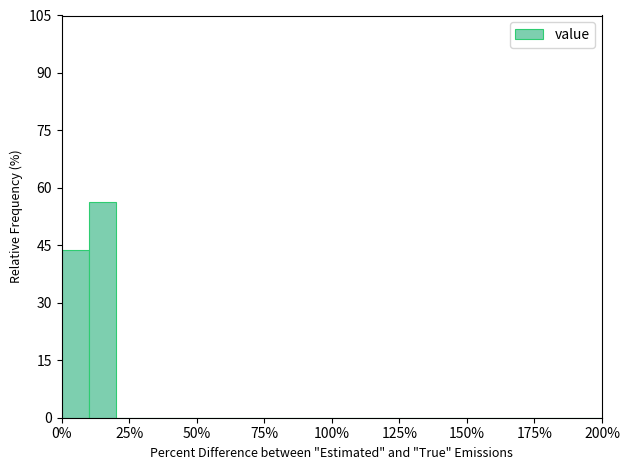

Around what value on the x-axis is the tallest bar? Give the approximate position of its centre, as read against the axis.

15